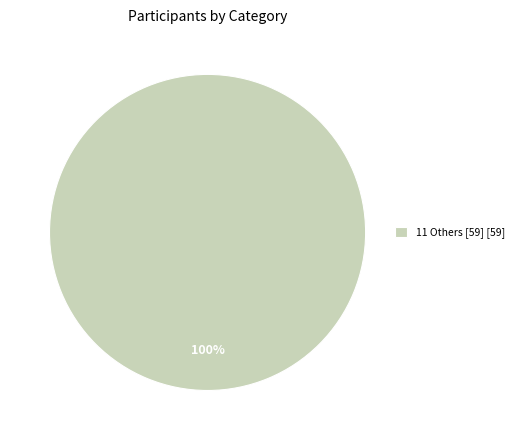

Rank the categories by value from lowest to highest.

11 Others [59] [59]